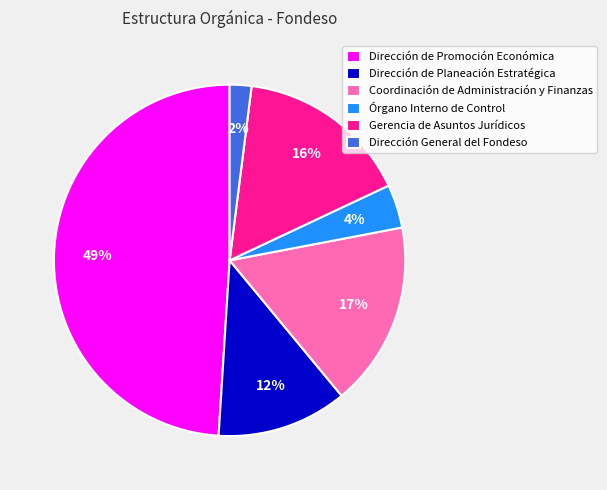

True or false: Coordinación de Administración y Finanzas accounts for 17% of the total.

True